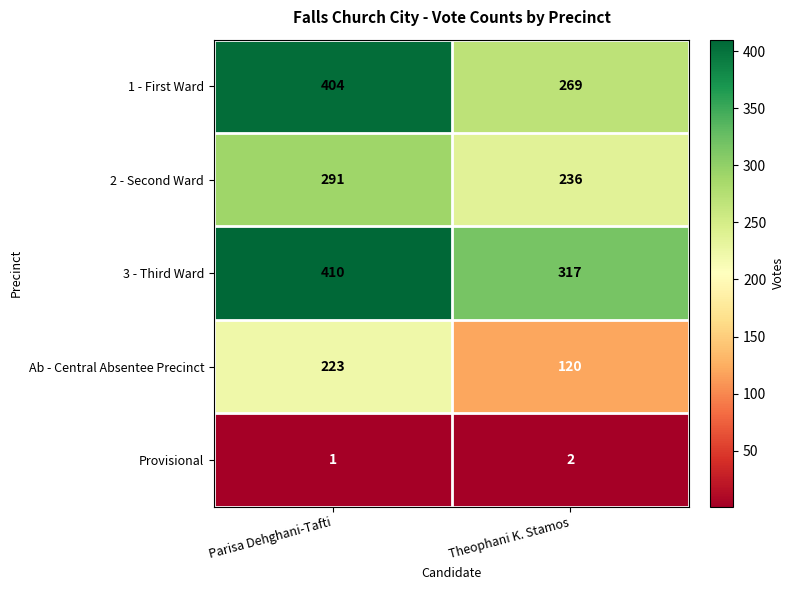

Which series has the largest total across all categories?

3 - Third Ward